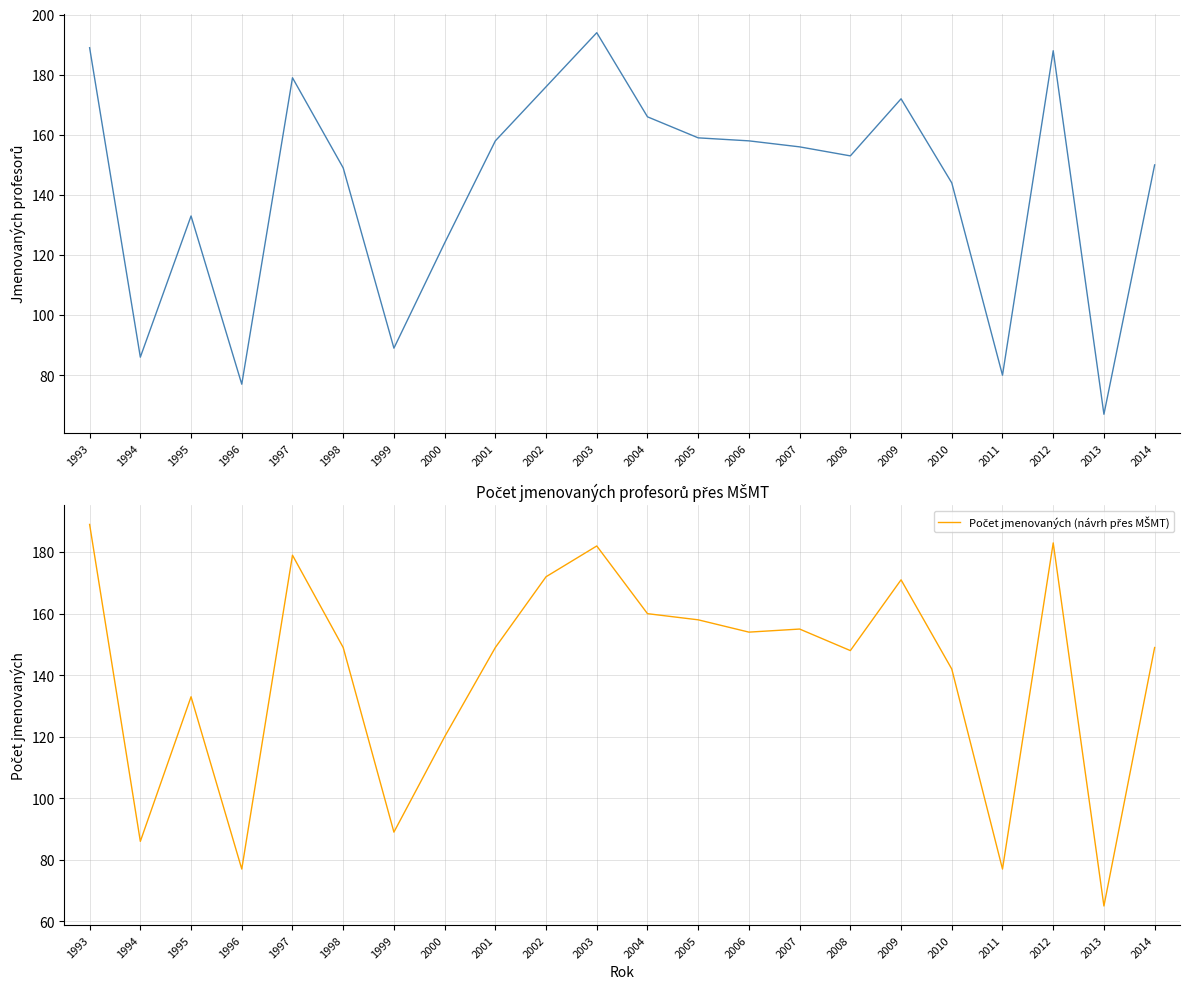

List the labels in order of Počet jmenovaných (návrh přes MŠMT) value, largest first.

1993, 2012, 2003, 1997, 2002, 2009, 2004, 2005, 2007, 2006, 1998, 2001, 2014, 2008, 2010, 1995, 2000, 1999, 1994, 1996, 2011, 2013